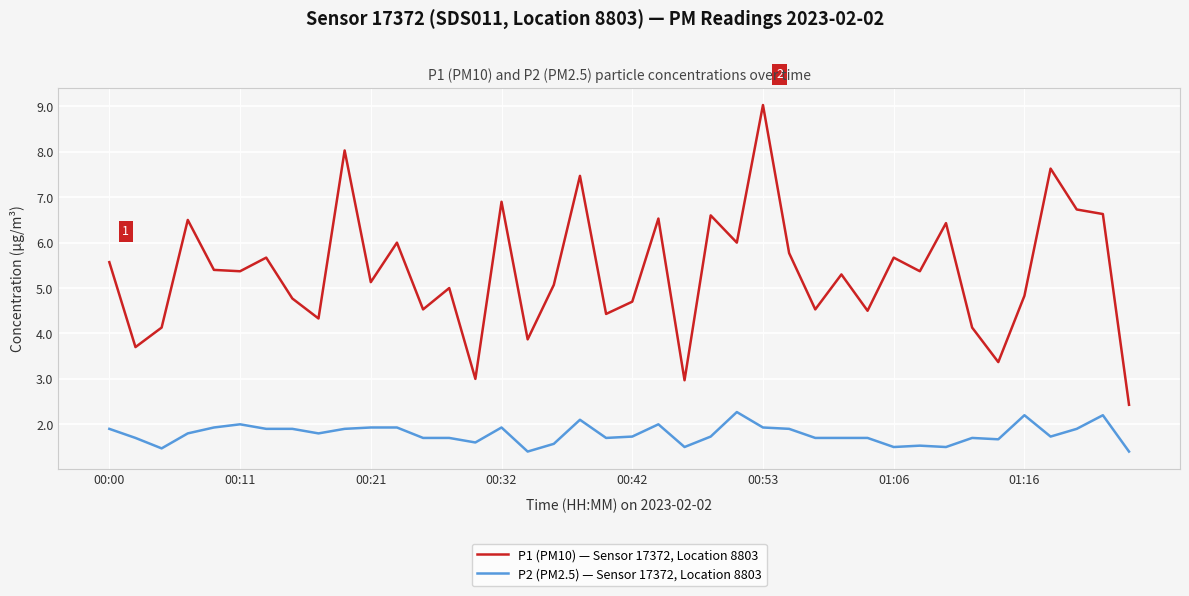

What is the minimum value for P2 (PM2.5) — Sensor 17372, Location 8803?

1.4